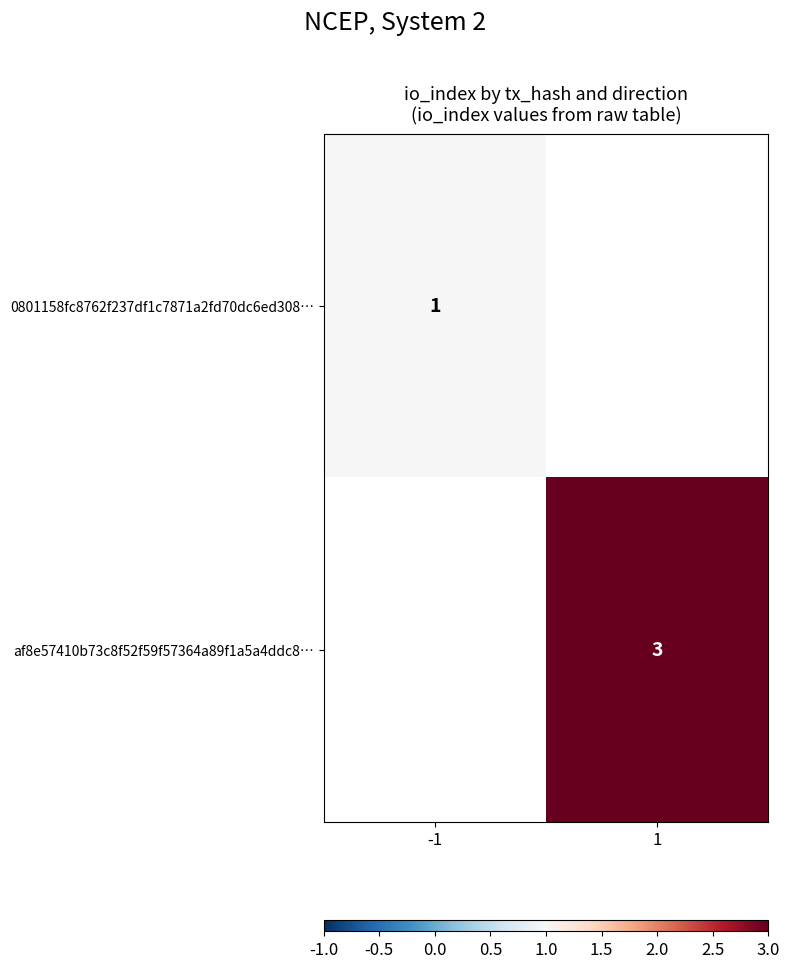

The 0801158fc8762f237df1c7871a2fd70dc6ed308… series shows 1 at -1. True or false?

True